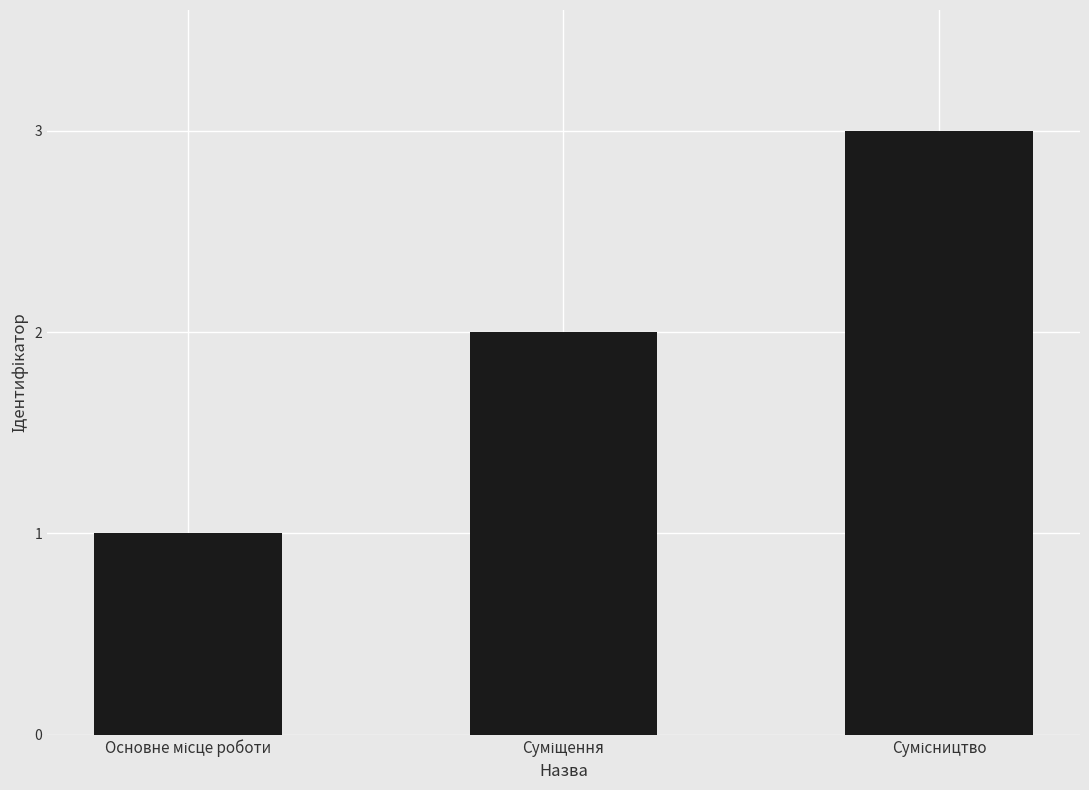

What is the maximum value shown in the chart?

3